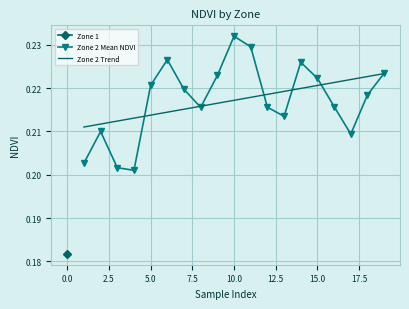

At which label does Zone 2 Mean NDVI reach its peak?

10.0